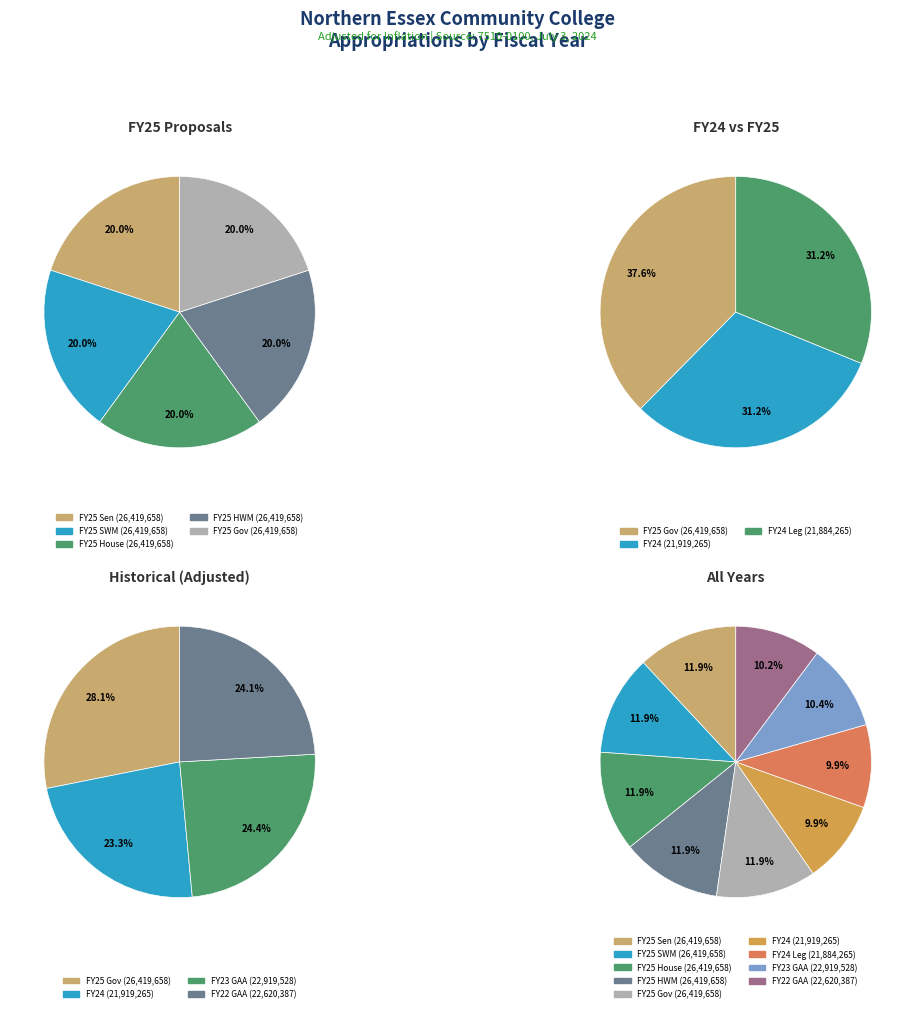

True or false: FY25 House accounts for 12% of the total.

True